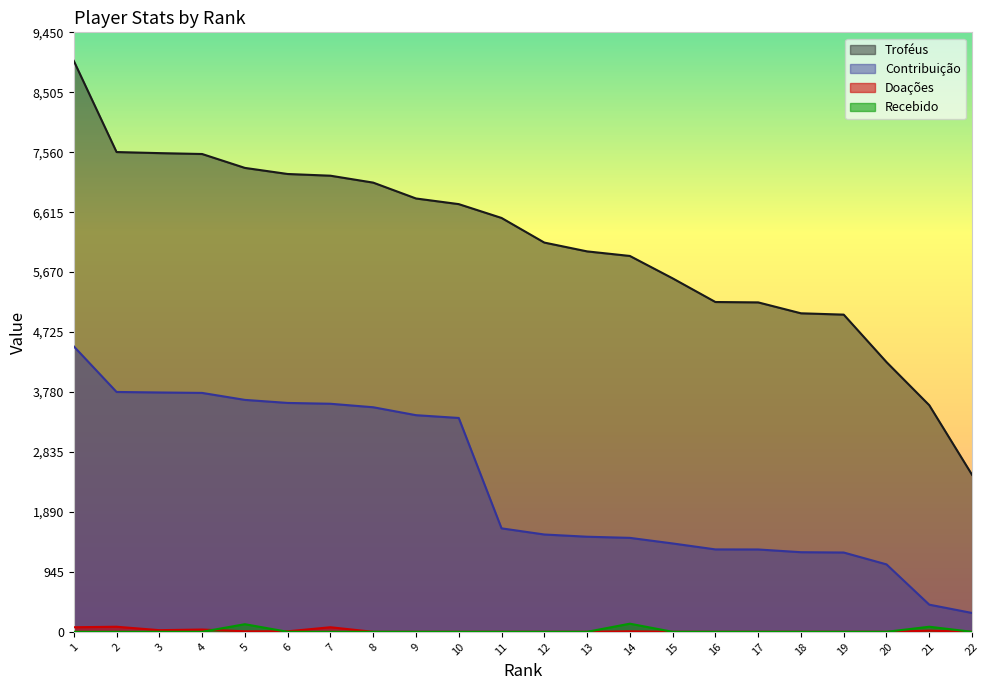

The value of Recebido at 10 is -62. True or false?

False